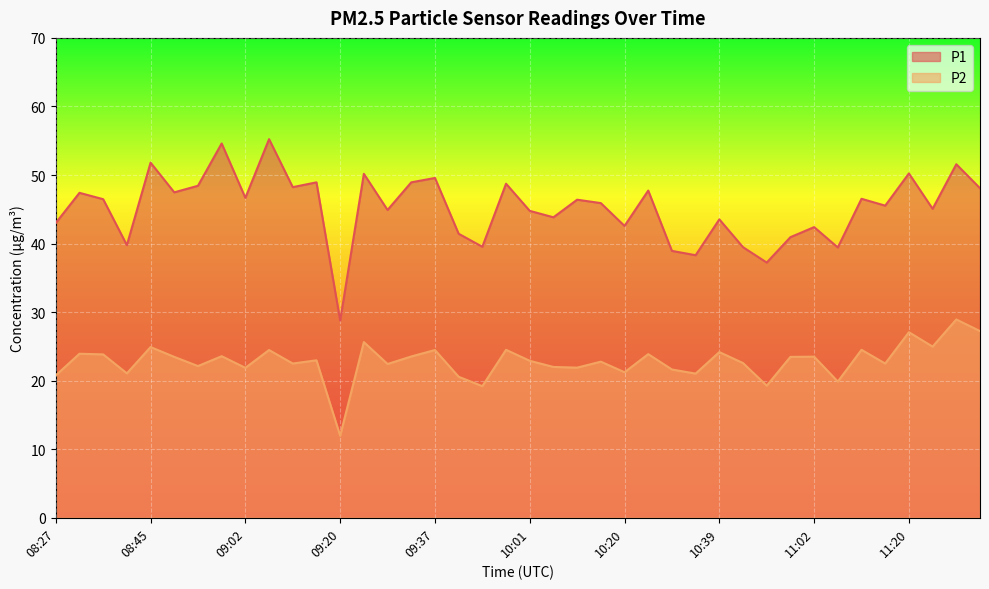

Is it true that P2 equals 24.5 at 09:06?

True